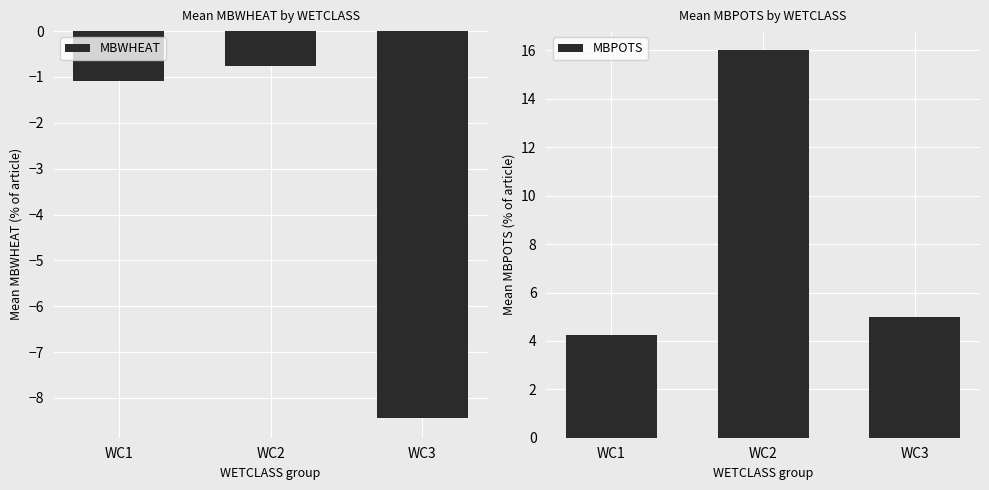

Rank the categories by MBPOTS value from lowest to highest.

WC1, WC3, WC2